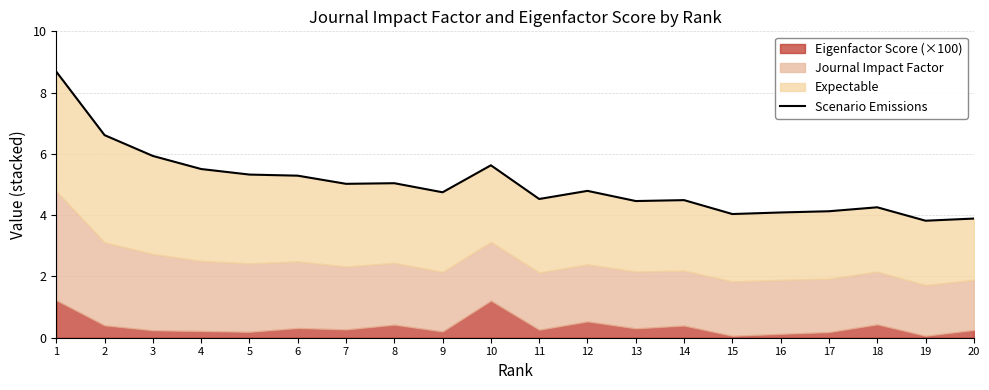

What is the sum of the values at 15 and 10?

9.7